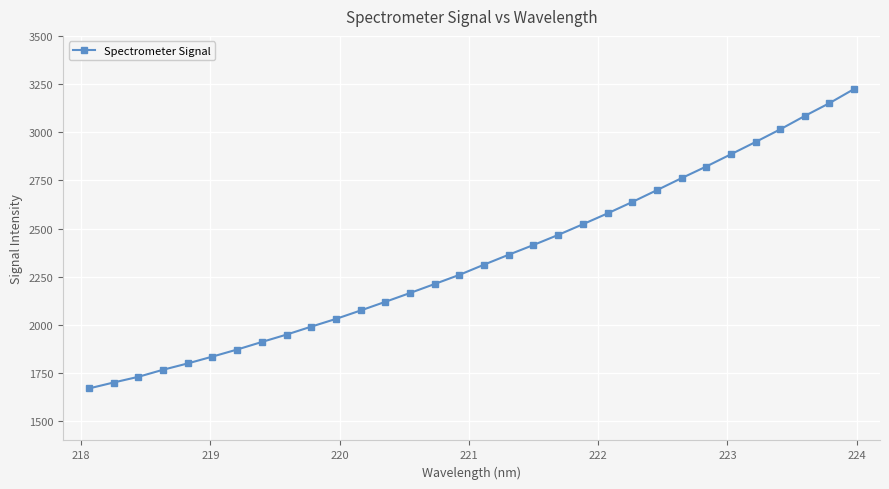

What is the average value?

2343.0